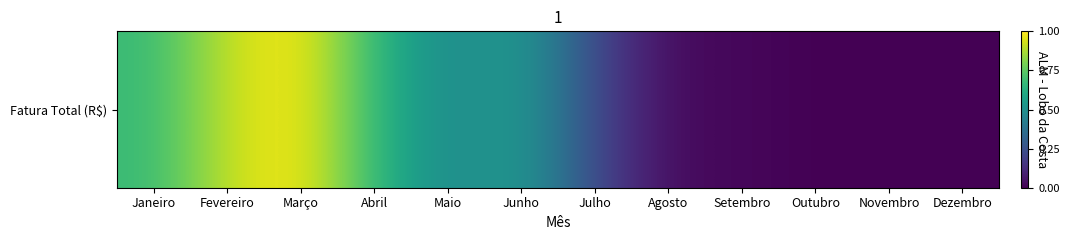

Reading left to right, list all the values displayed in this chart.

Janeiro=0.7	Fevereiro=0.9	Março=1.0	Abril=0.7	Maio=0.5	Junho=0.6	Julho=0.2	Agosto=0.0	Setembro=0.0	Outubro=0.0	Novembro=0.0	Dezembro=0.0